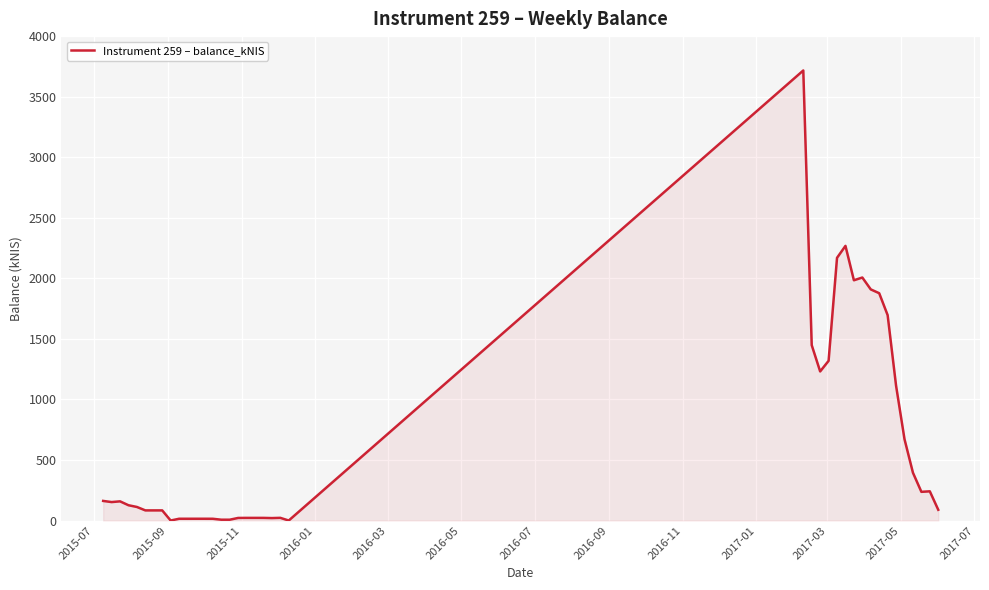

What is the maximum value shown in the chart?

3716.3